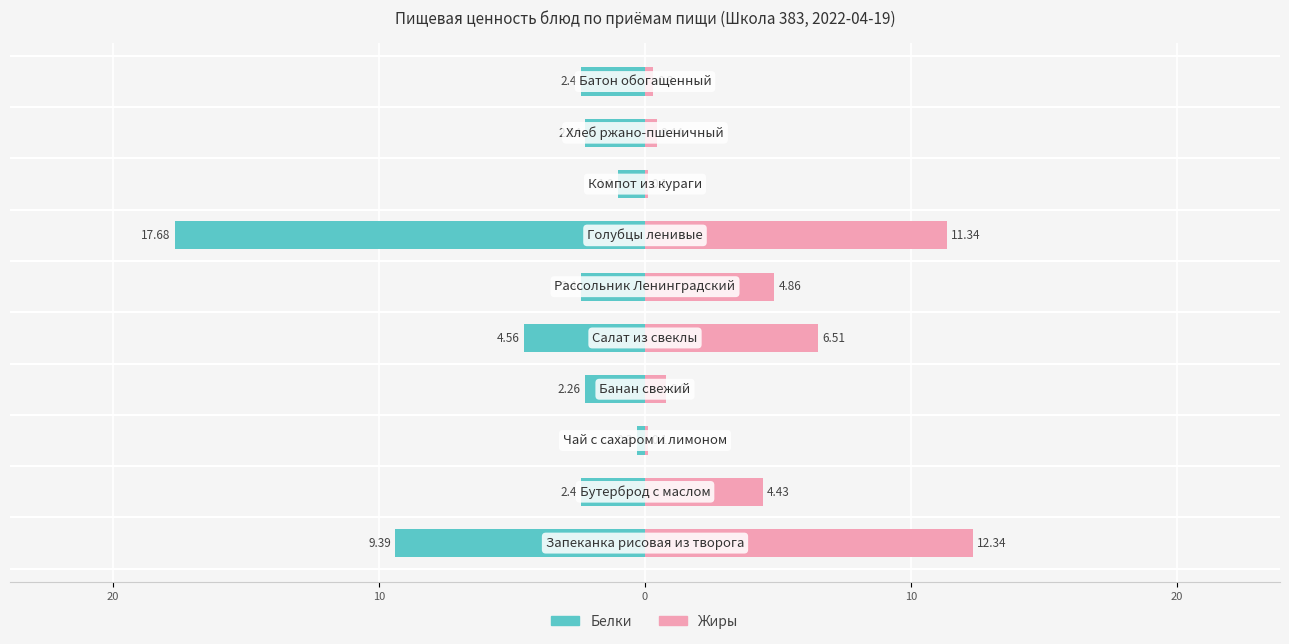

Is the value of Белки at 10 greater than the value of Жиры at 0?

No